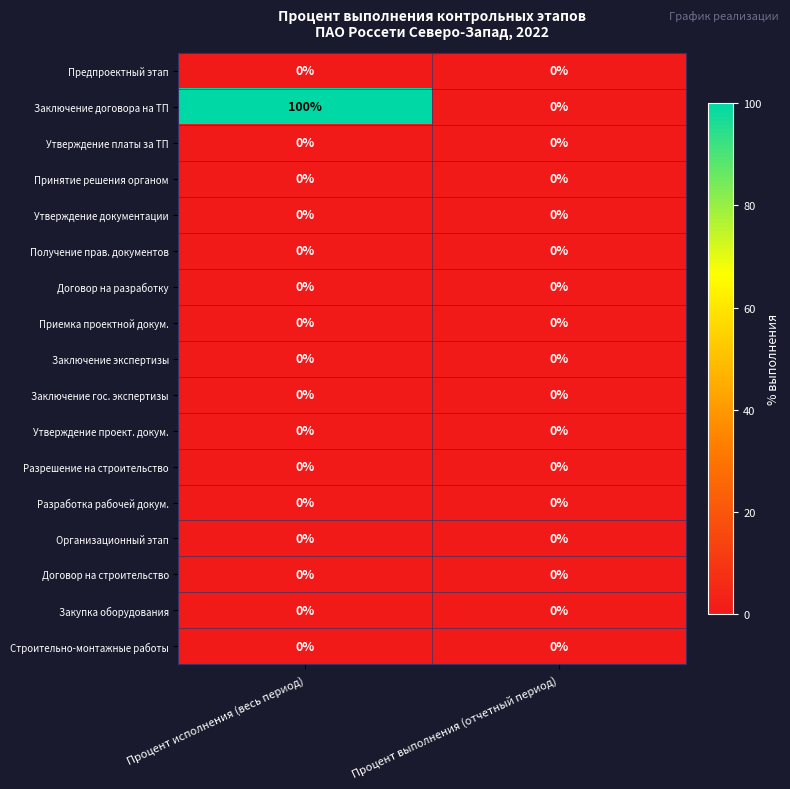

At how many categories does at least one series exceed 8?

1